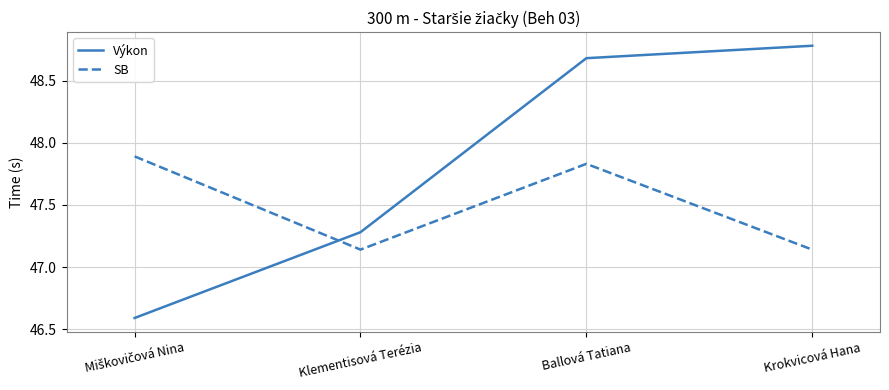

At which label does Výkon first exceed 48?

Ballová Tatiana